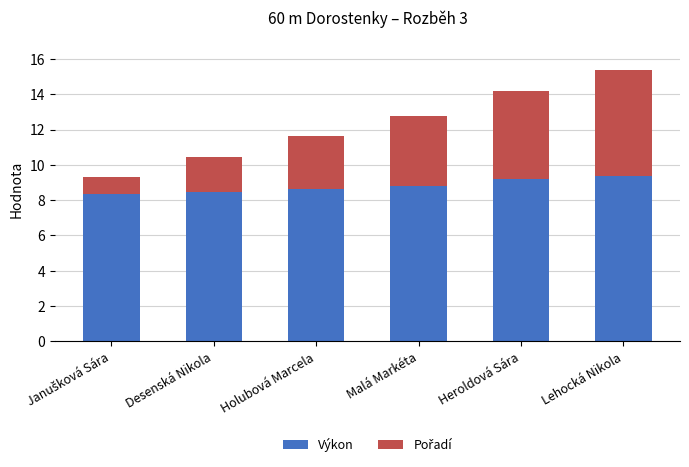

How many Výkon values are between 8 and 9?

4